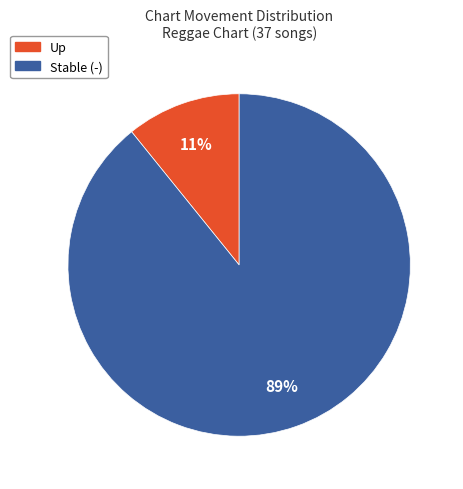

To the nearest percent, what portion does Stable (-) represent?

89%